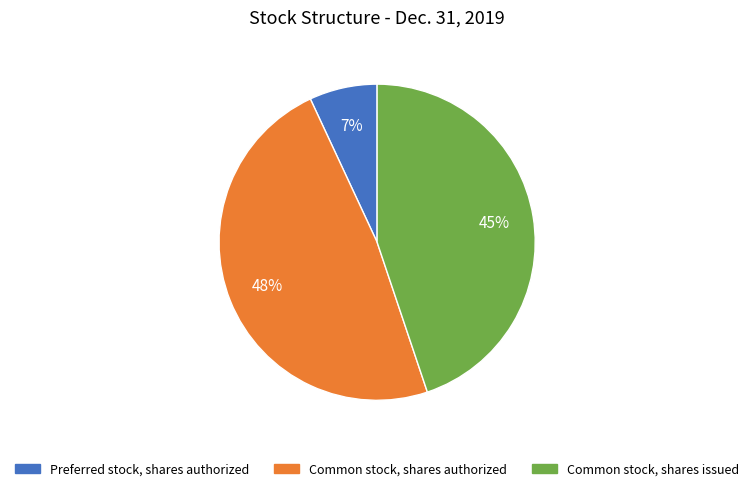

Is the sum of Common stock, shares issued and Preferred stock, shares authorized greater than half?

Yes